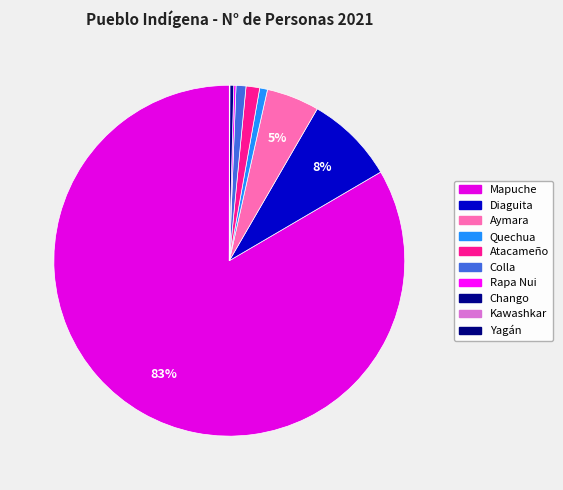

Is it true that Mapuche is 71% of the pie?

False